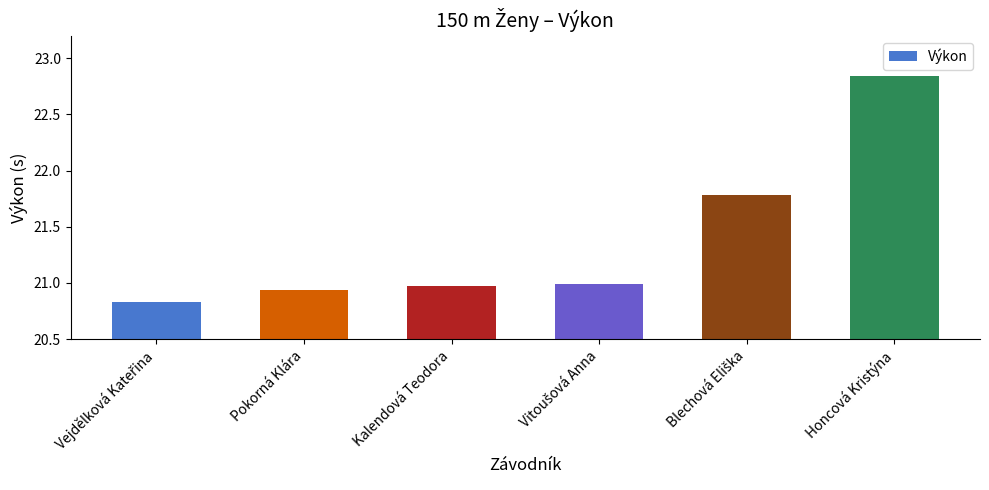

What is the average value?

21.4